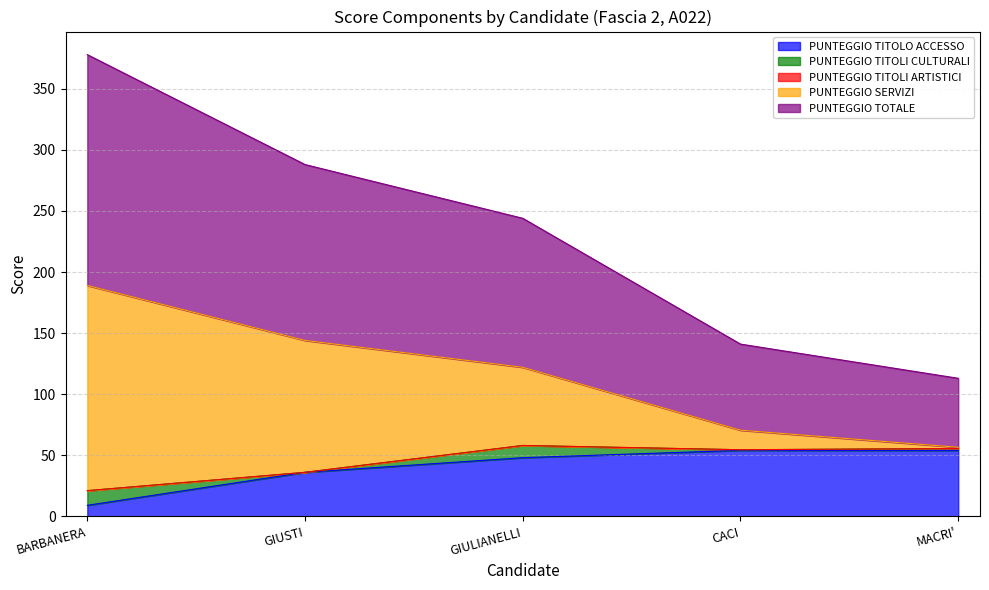

What position from the left is GIUSTI?

2